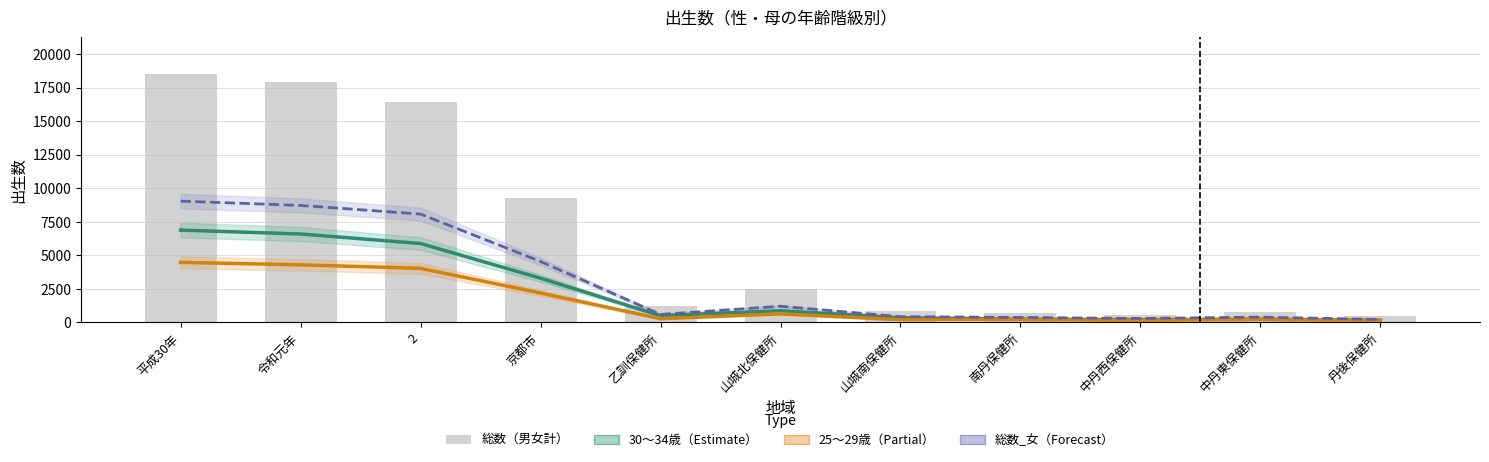

Where is 30～34歳（男女） nearest to the value 3524?

京都市